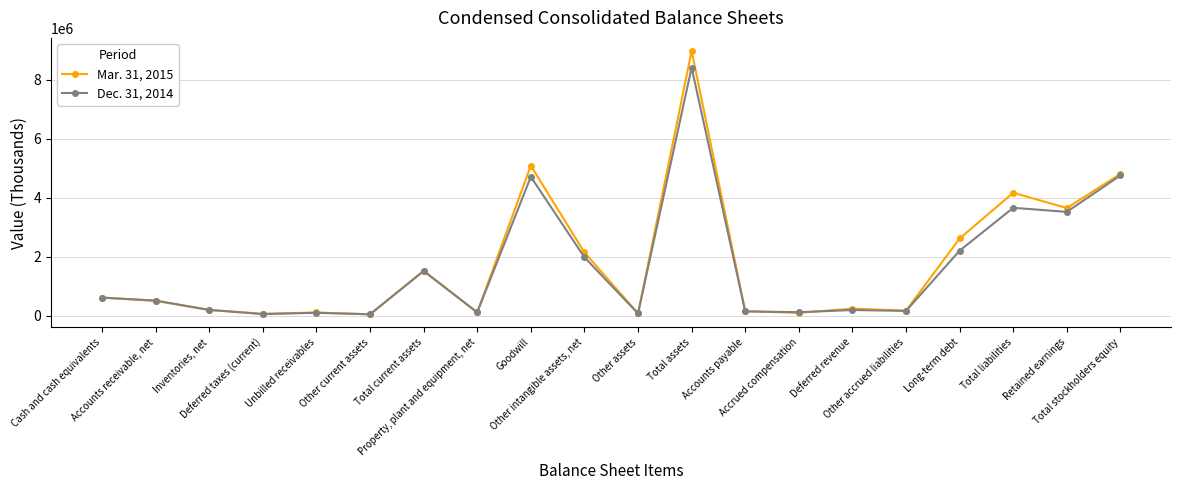

At how many categories does at least one series exceed 2916424?

5